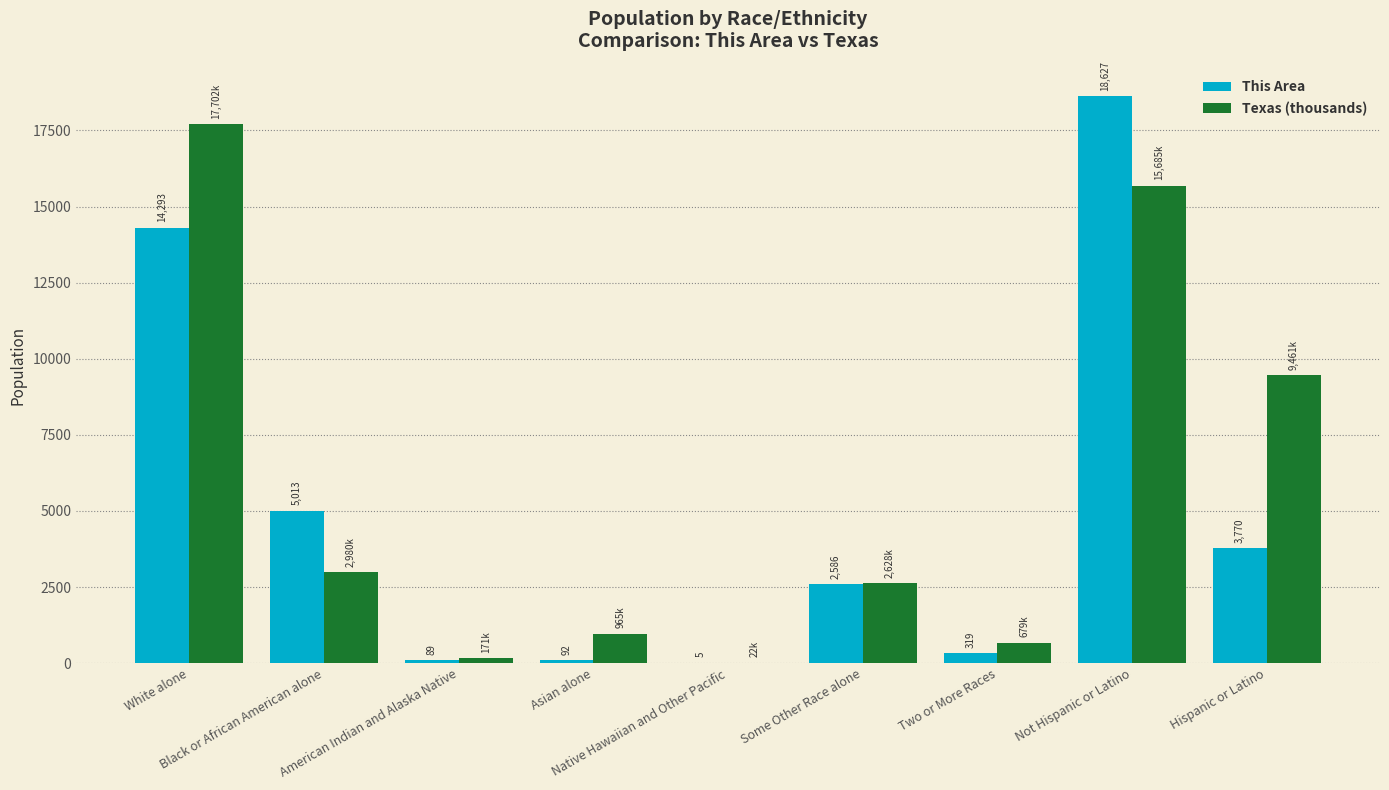

Which series has the largest total across all categories?

Texas (thousands)